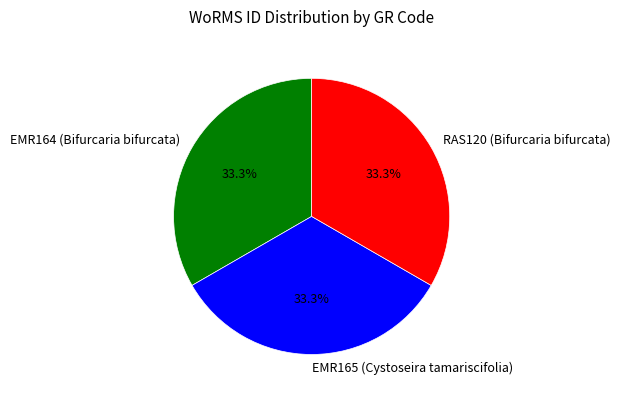

What is the ratio of the value at EMR165 (Cystoseira tamariscifolia) to the value at EMR164 (Bifurcaria bifurcata)?

1.0